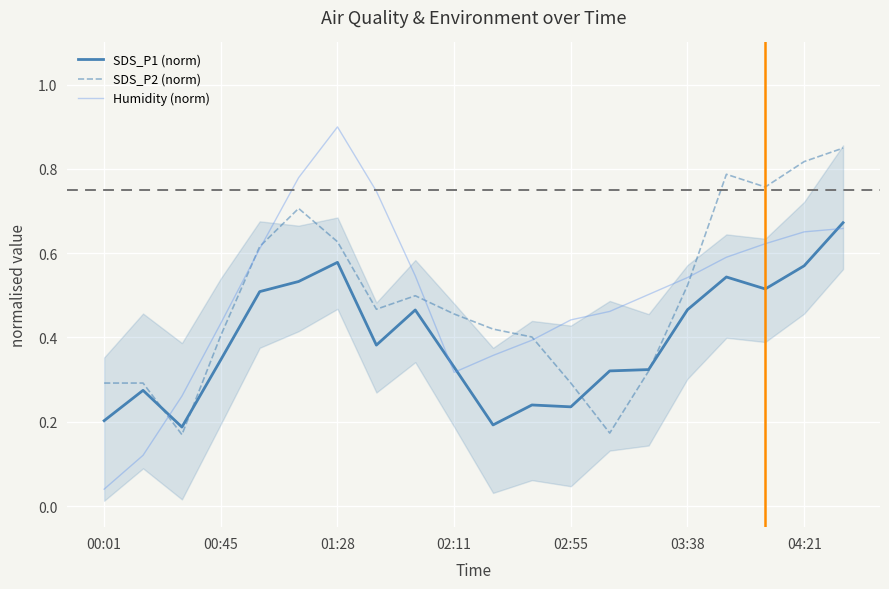

True or false: SDS_P2 (norm) has a value of 0.2 at 00:01.

False